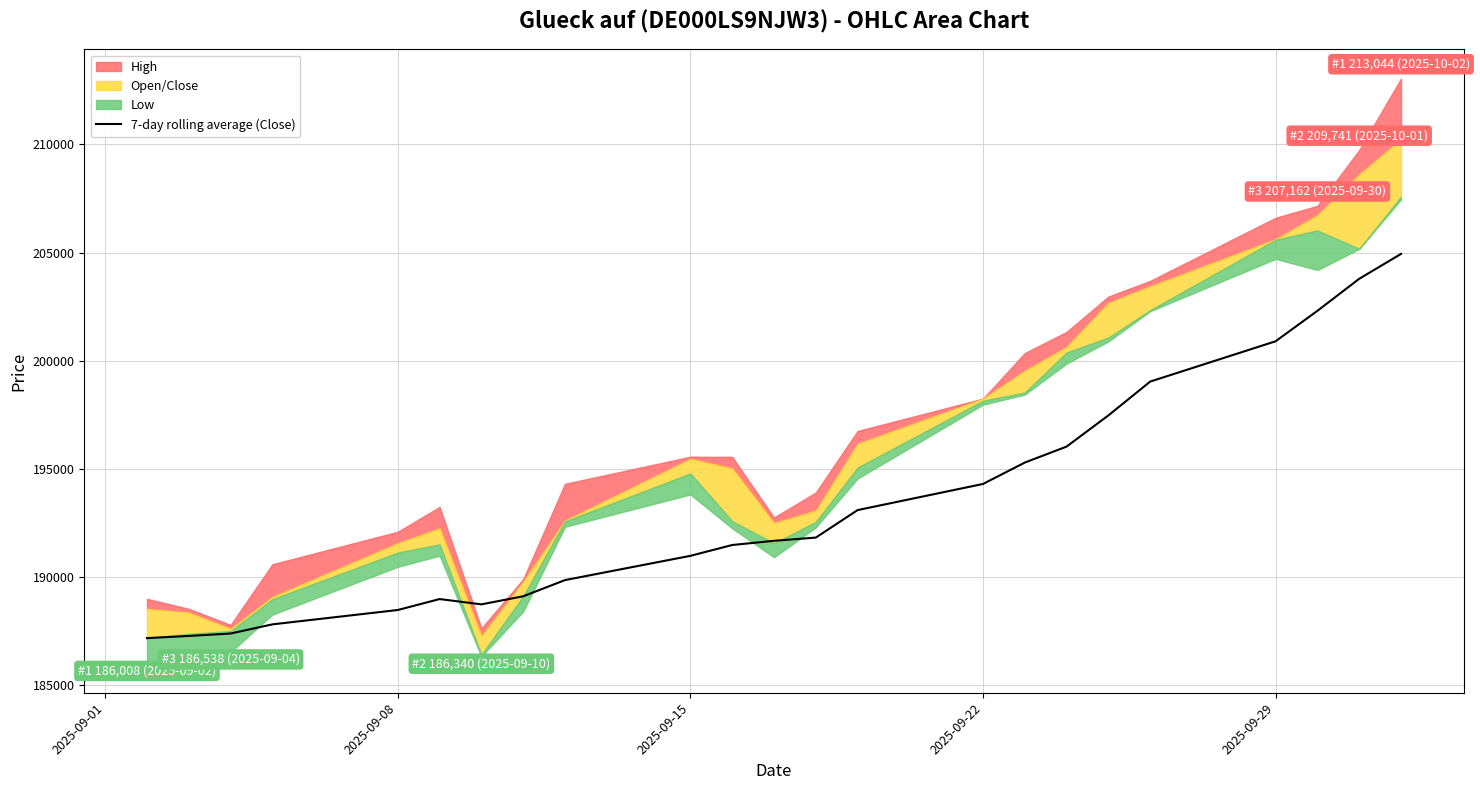

Is it true that the value at 8 is 112674.3?

False